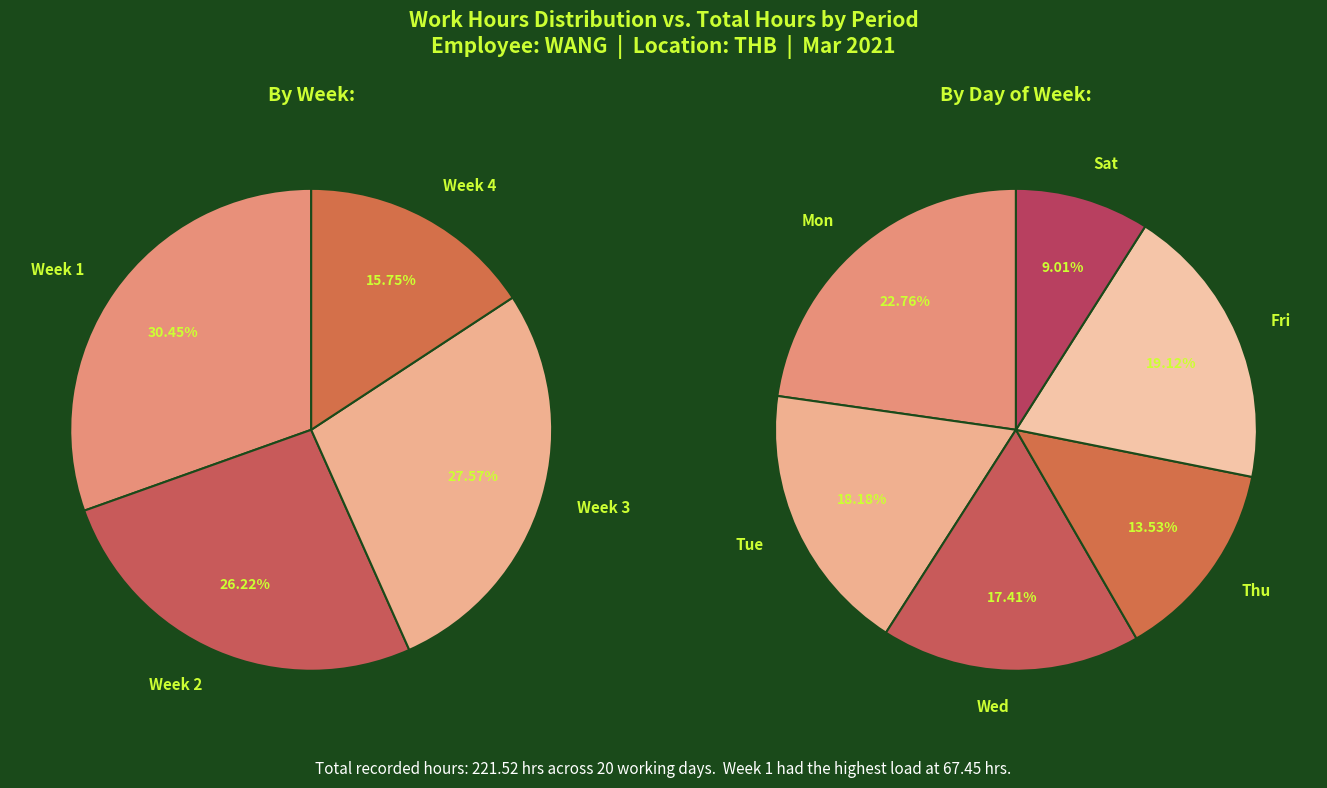

Does any single category account for the majority?

No